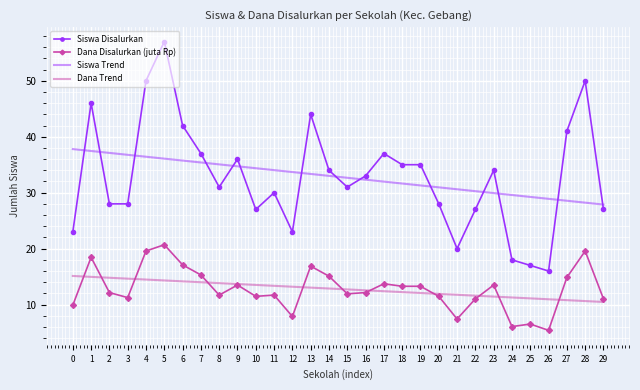

What is the spread (max minus min) of values at 8?

23.4